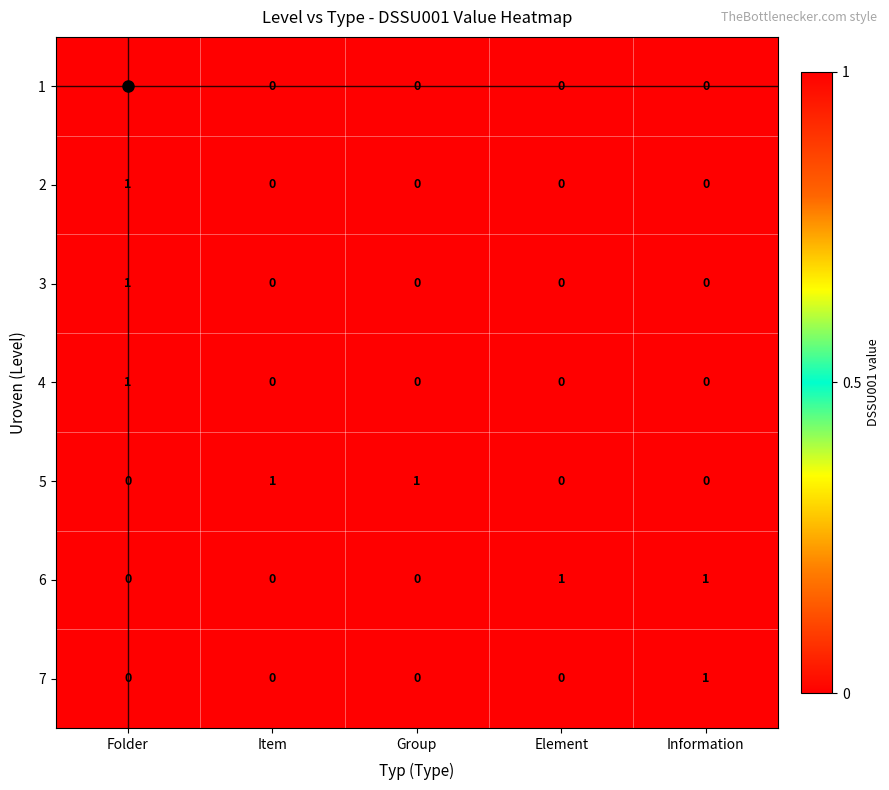

Which category has the highest value in the 1 series?

Folder